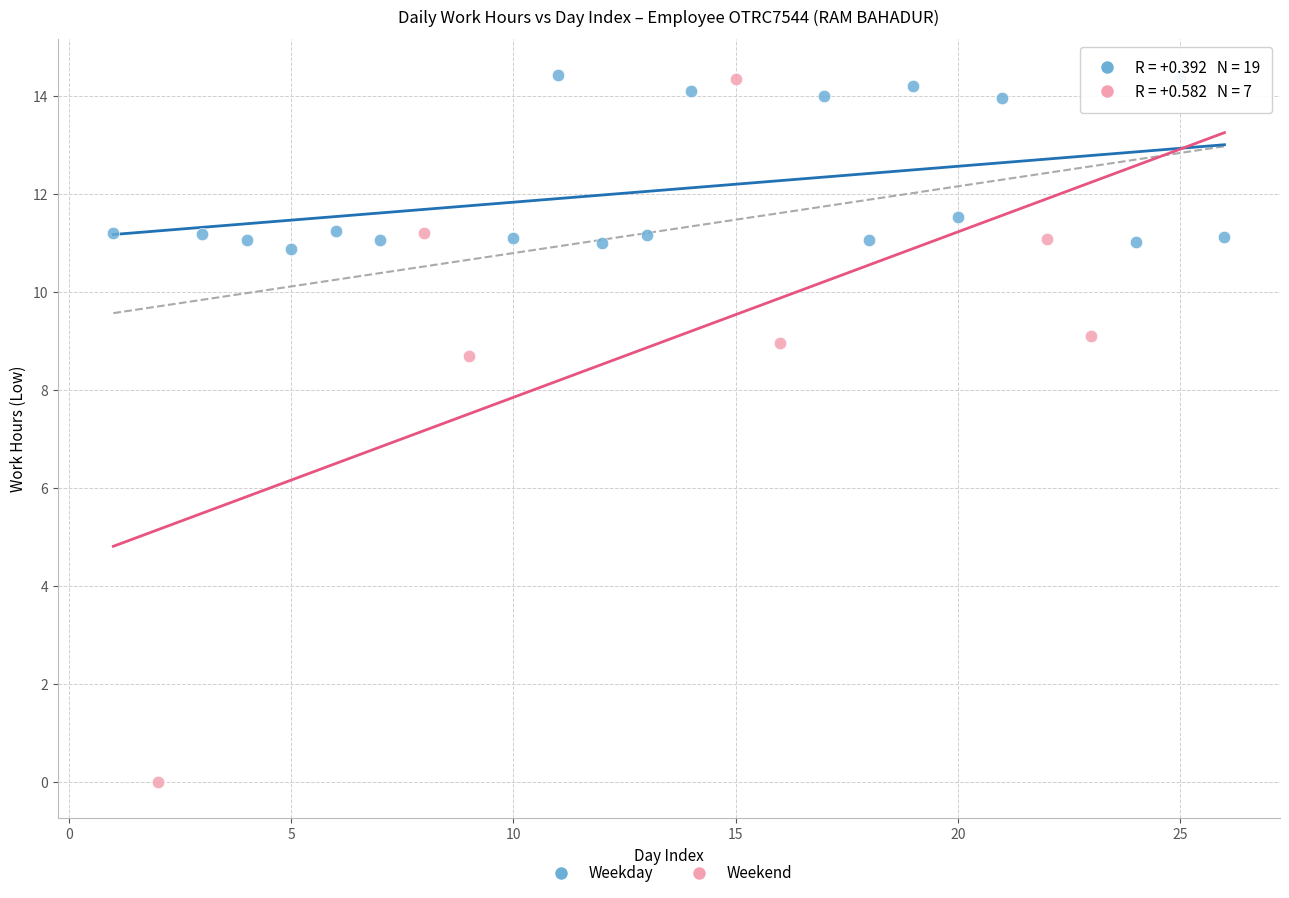

Which series has the largest Y range (max minus min)?

Weekend